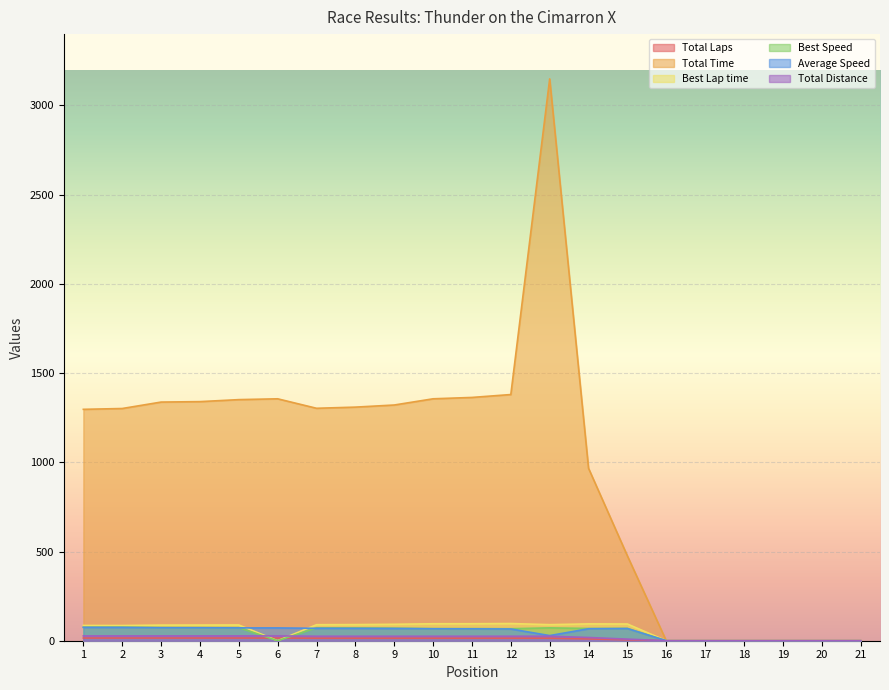

How many data points in Total Laps are above 25?

13